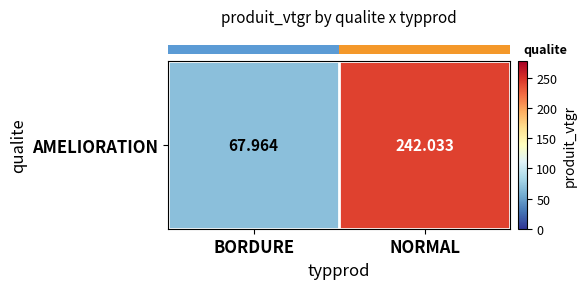

True or false: the data shows 43.0 at BORDURE.

False